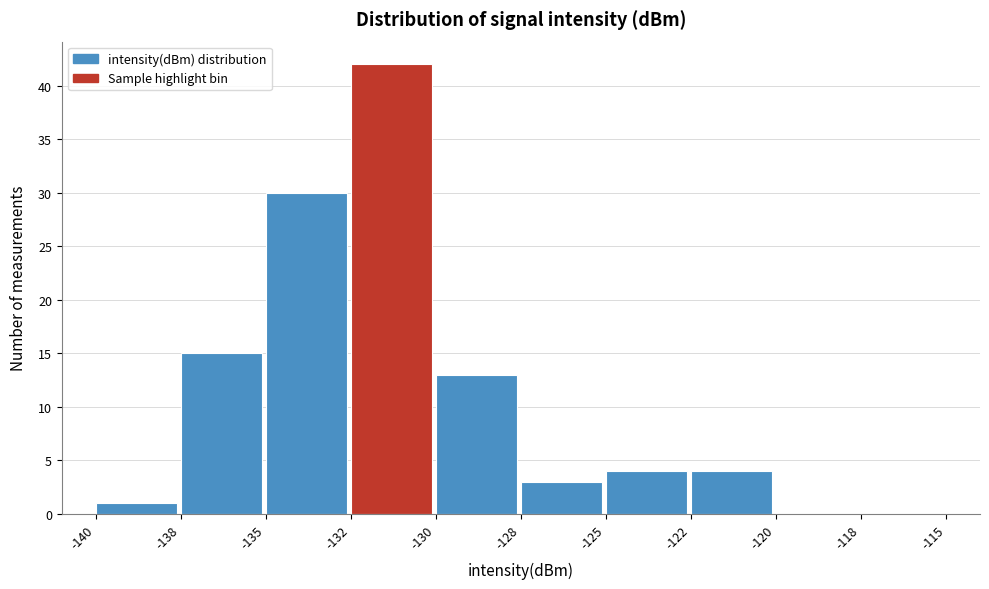

Reading left to right, transcribe all the data shown in this chart.

-140=1	-138=15	-135=30	-132=42	-130=13	-128=3	-125=4	-122=4	-120=0	-118=0